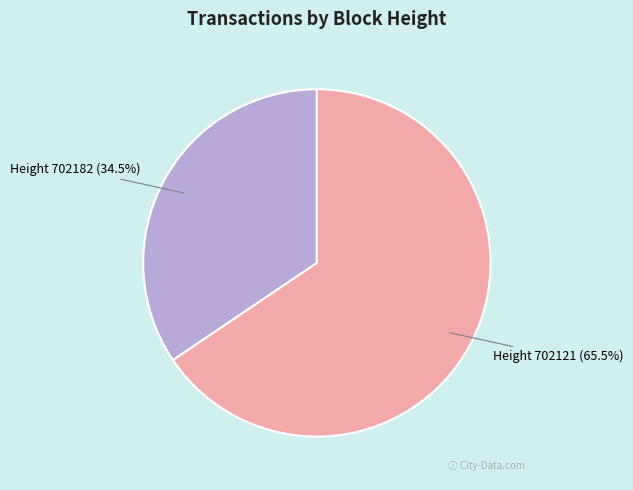

What percentage do Height 702121 (65.5%) and Height 702182 (34.5%) together represent?

100.0%